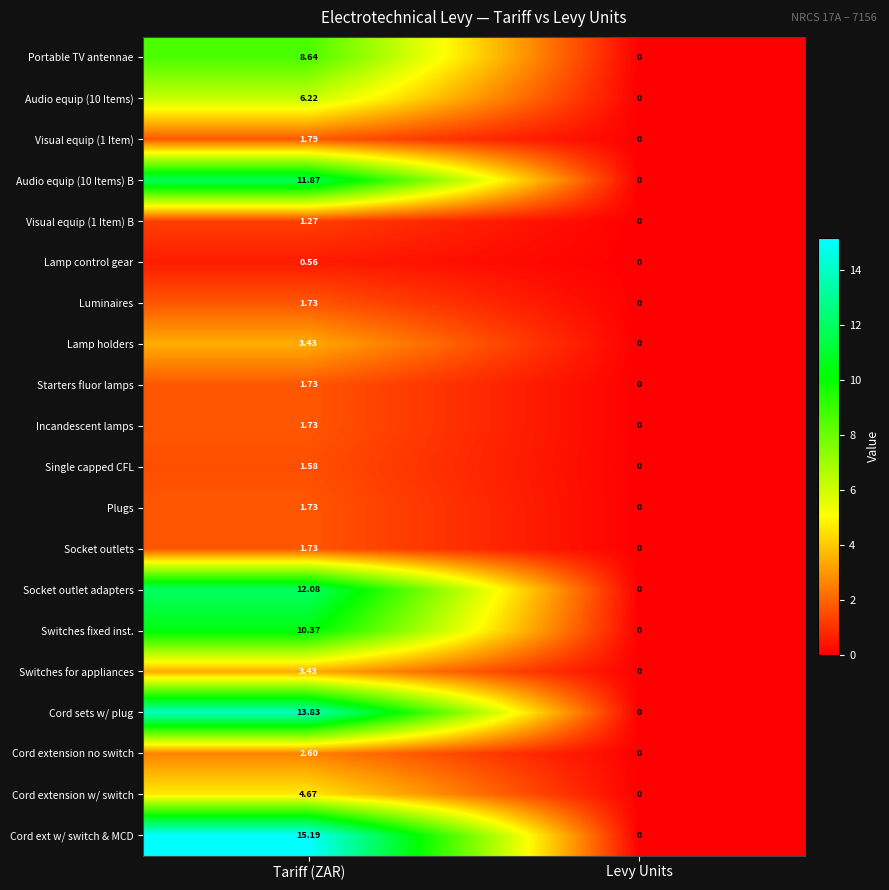

List the labels in order of Socket outlet adapters value, smallest first.

Levy Units, Tariff (ZAR)